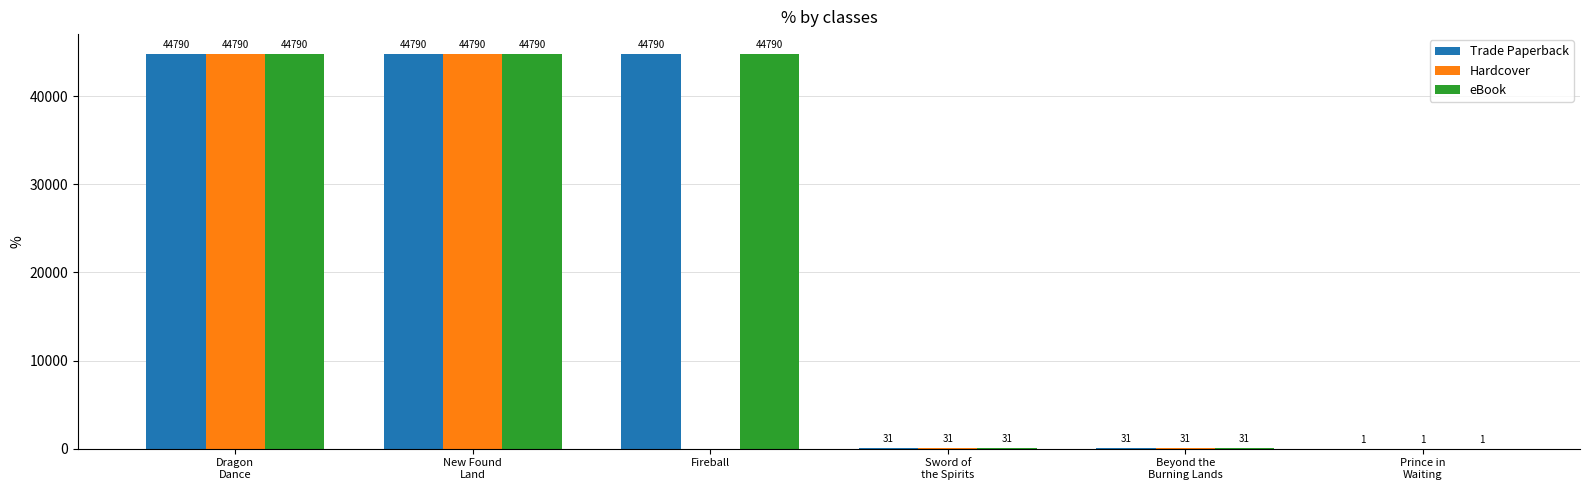

Is the value of Hardcover at Dragon
Dance greater than the value of Trade Paperback at Sword of
the Spirits?

Yes